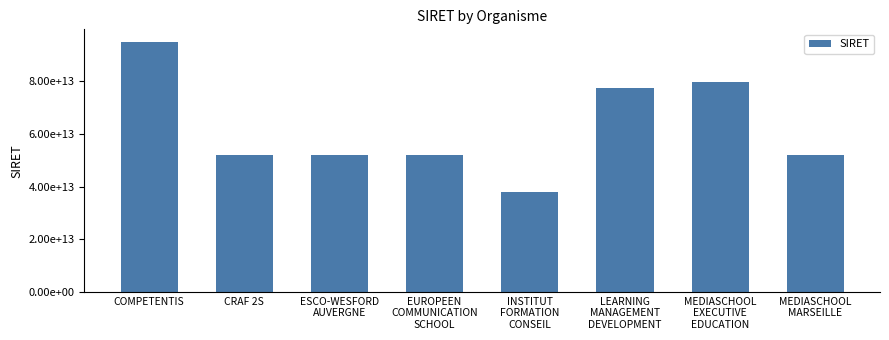

What is the change in value from INSTITUT
FORMATION
CONSEIL to LEARNING
MANAGEMENT
DEVELOPMENT?

+39601376899942